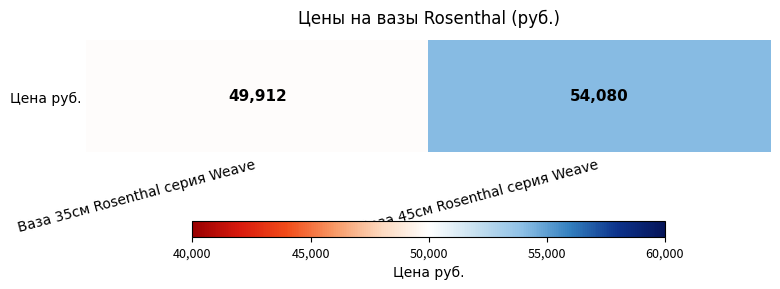

Count the number of data series in this chart.

1